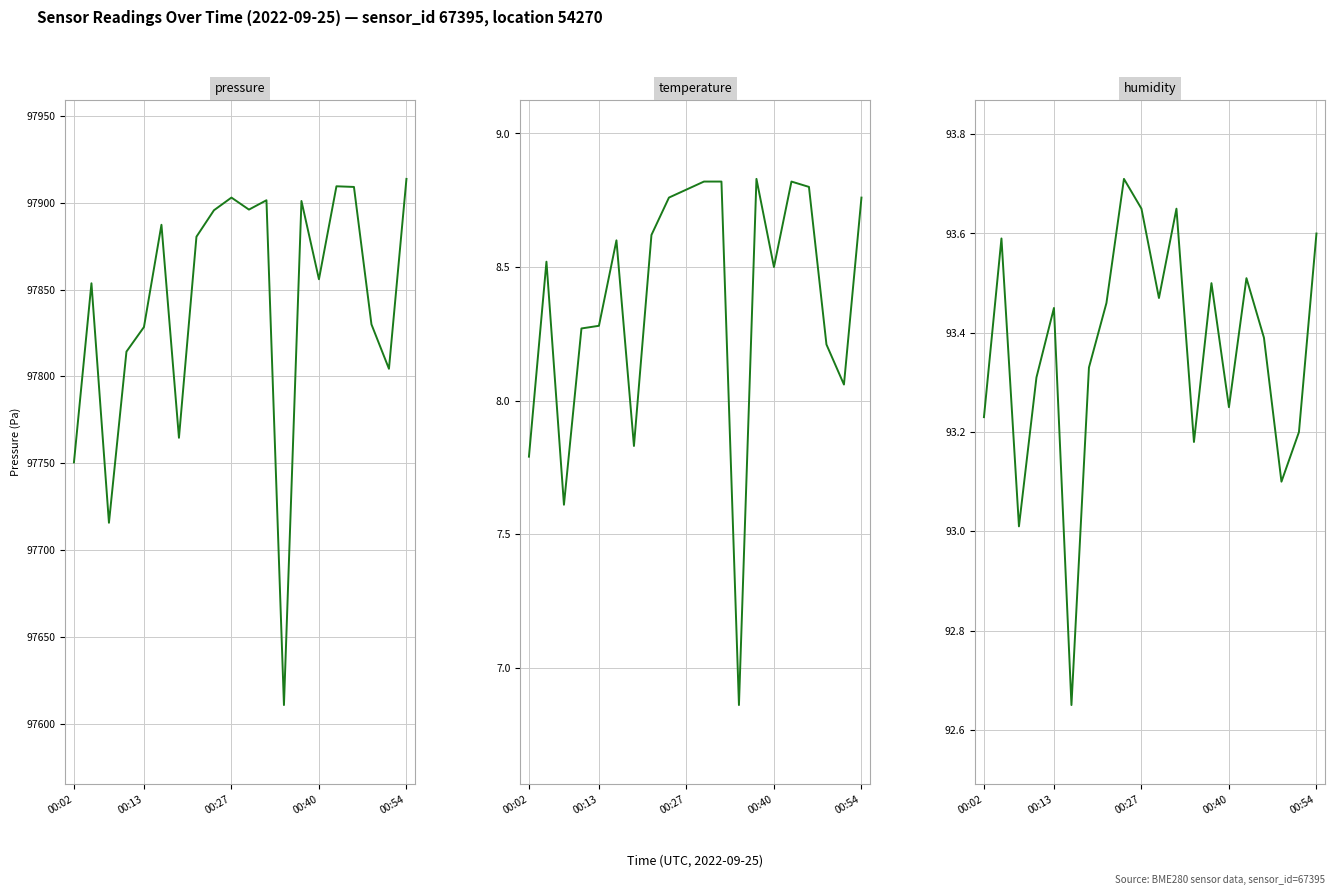

True or false: humidity and pressure intersect in this chart.

False